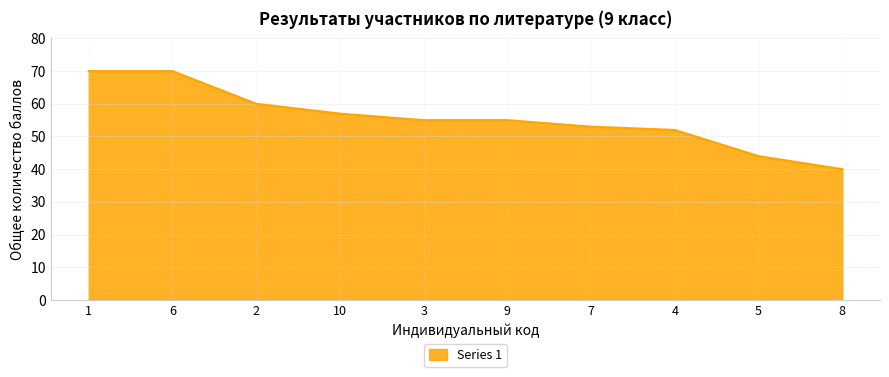

What position from the left is 10?

4